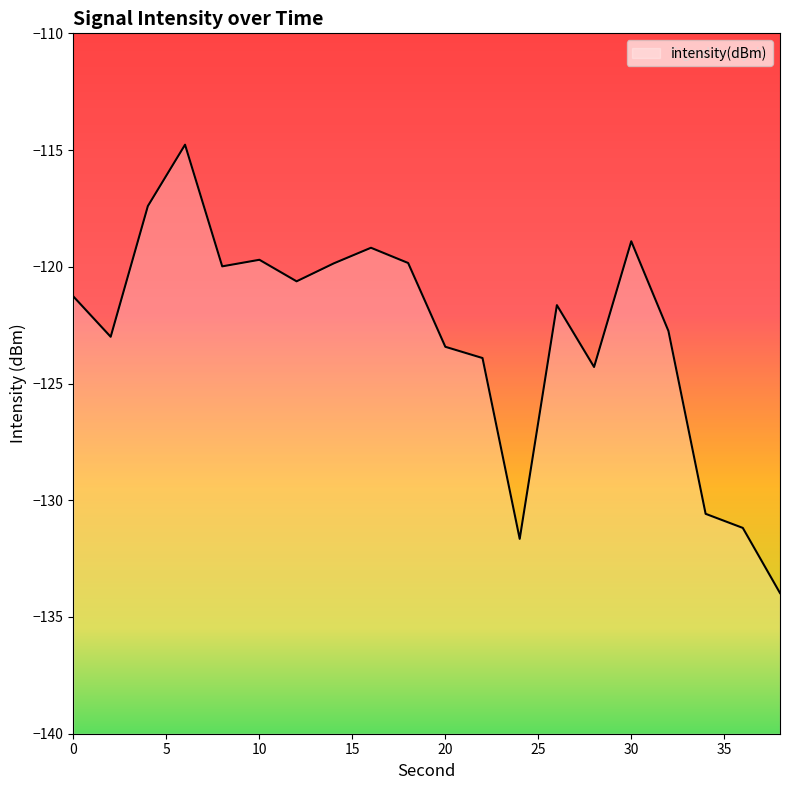

At which category does the data reach its first local peak?

6